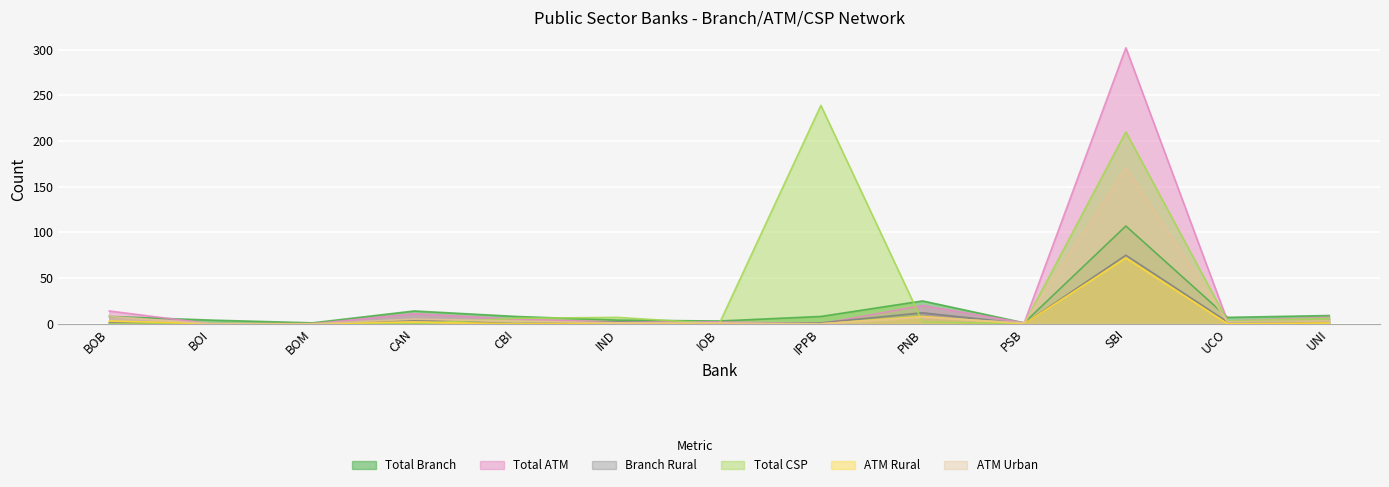

What is the average value of the Branch Rural series?

8